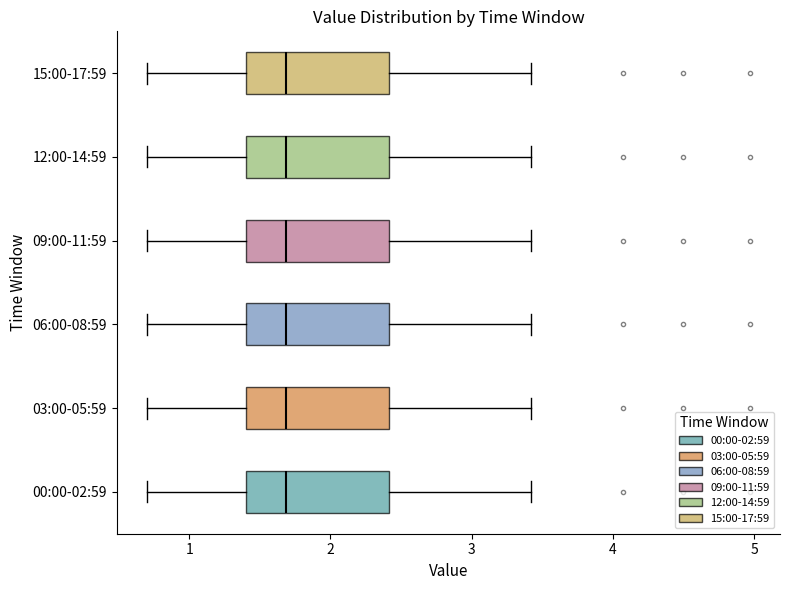

Reading bottom to top, transcribe this box plot: for each box, give where its median line is, the range the box spans, and where its two whiskers end, as read against the x-axis. The values are not printed on the chart, so give them approximately, as read against the axis.

00:00-02:59: median 1.7, box 1.4 to 2.4, whiskers 0.7 to 3.4
03:00-05:59: median 1.7, box 1.4 to 2.4, whiskers 0.7 to 3.4
06:00-08:59: median 1.7, box 1.4 to 2.4, whiskers 0.7 to 3.4
09:00-11:59: median 1.7, box 1.4 to 2.4, whiskers 0.7 to 3.4
12:00-14:59: median 1.7, box 1.4 to 2.4, whiskers 0.7 to 3.4
15:00-17:59: median 1.7, box 1.4 to 2.4, whiskers 0.7 to 3.4